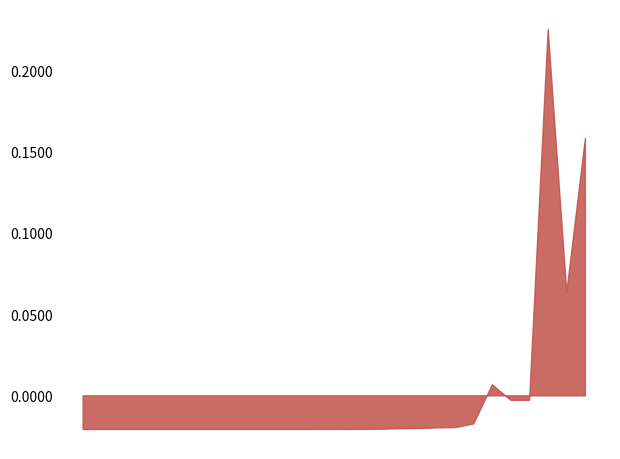

Reading left to right, what are all the values shown in this chart?

0.0	0.0	0.0	0.0	0.0	0.0	0.0	0.0	0.0	0.0	0.0	0.0	0.0	0.0	0.0	0.0	0.0	0.0	0.0	0.0	0.0	0.0	0.0	0.0	0.0	0.2	0.1	0.2